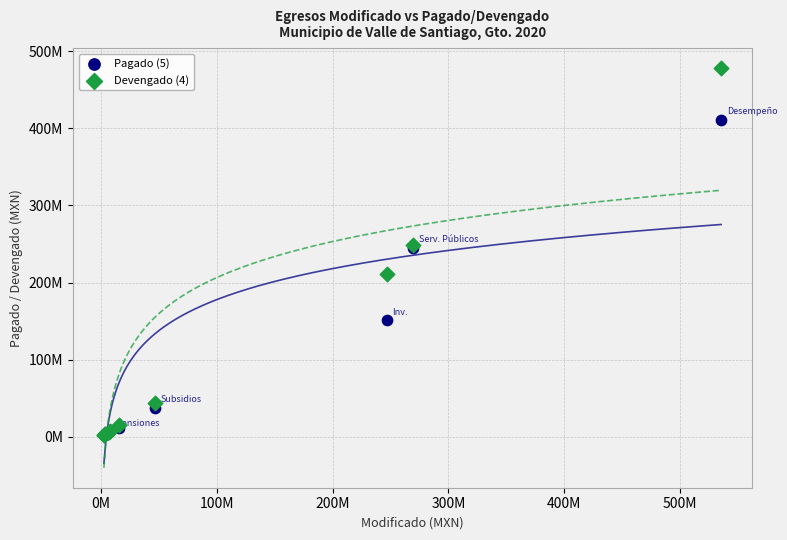

Which series reaches the maximum Y coordinate?

Devengado (4)